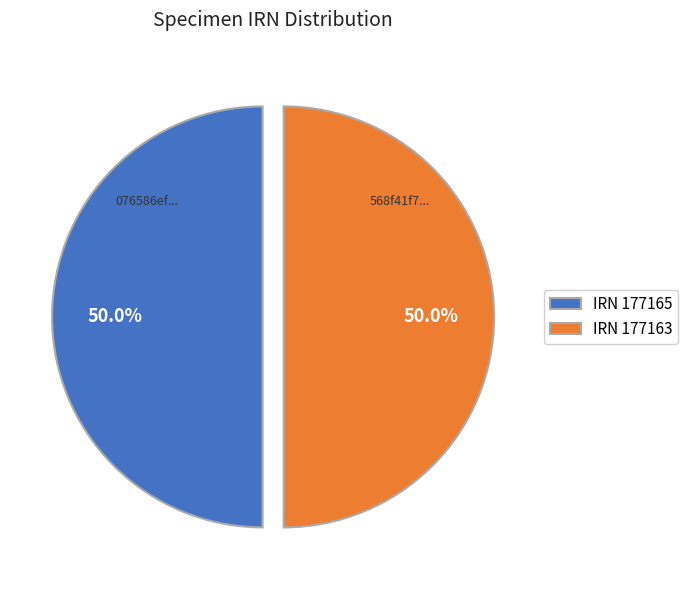

How much of the chart is everything except IRN 177165?

50.0%